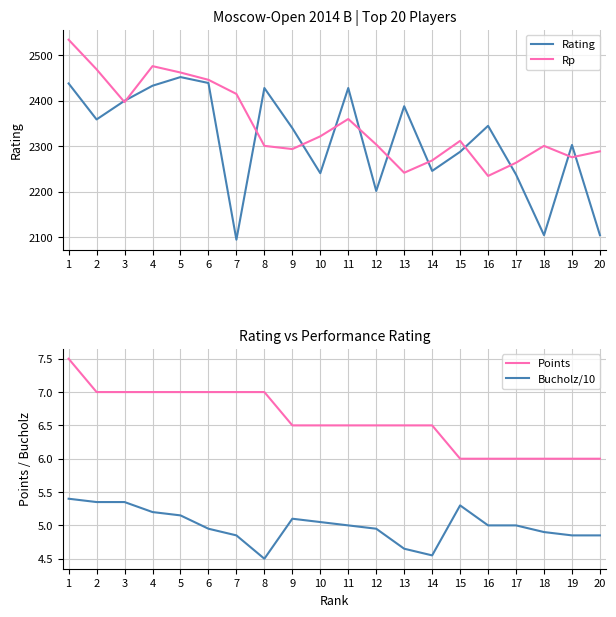

True or false: Points has more than 1 points higher than both neighbors.

False